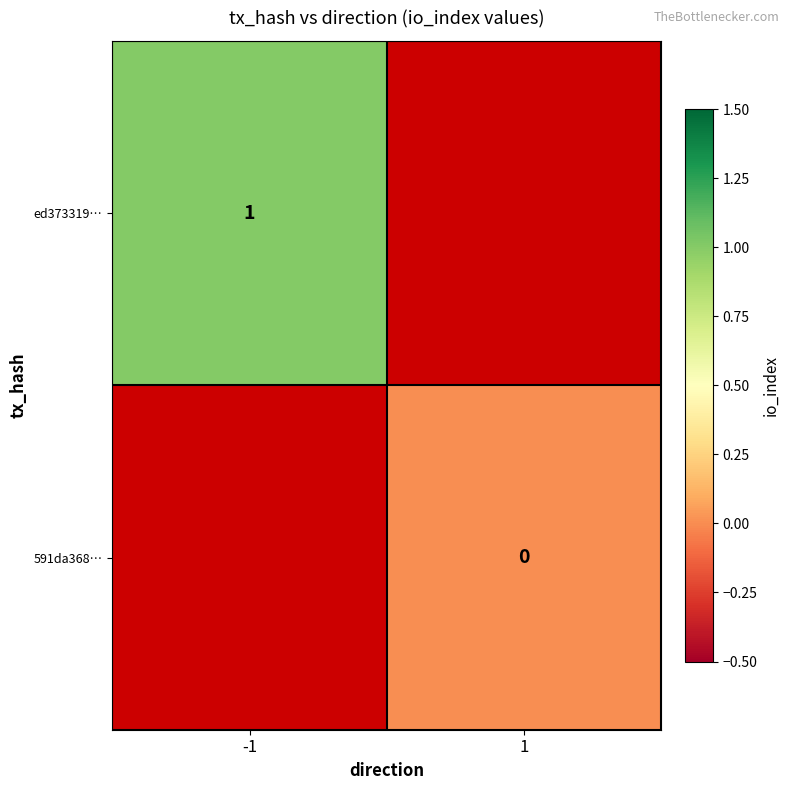

The value of ed373319… at -1 is 1. True or false?

True